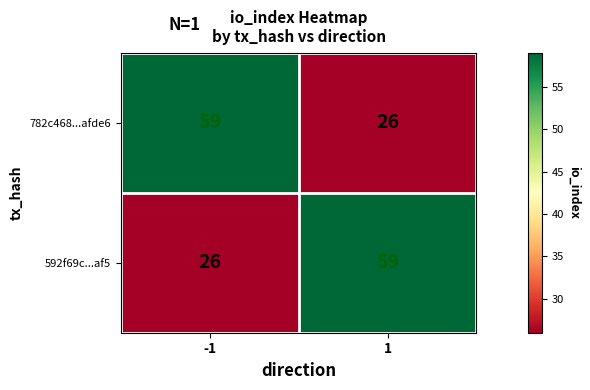

List the labels in order of 782c468...afde6 value, smallest first.

1, -1